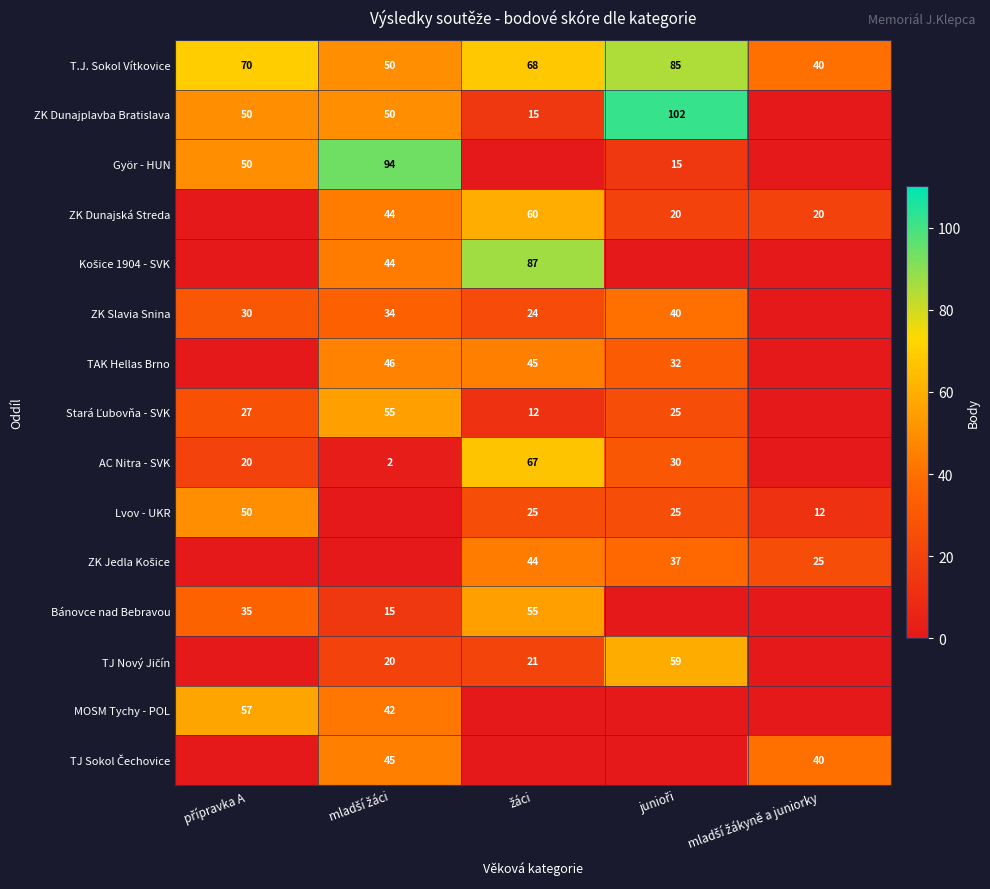

What is the average value of the T.J. Sokol Vítkovice series?

63